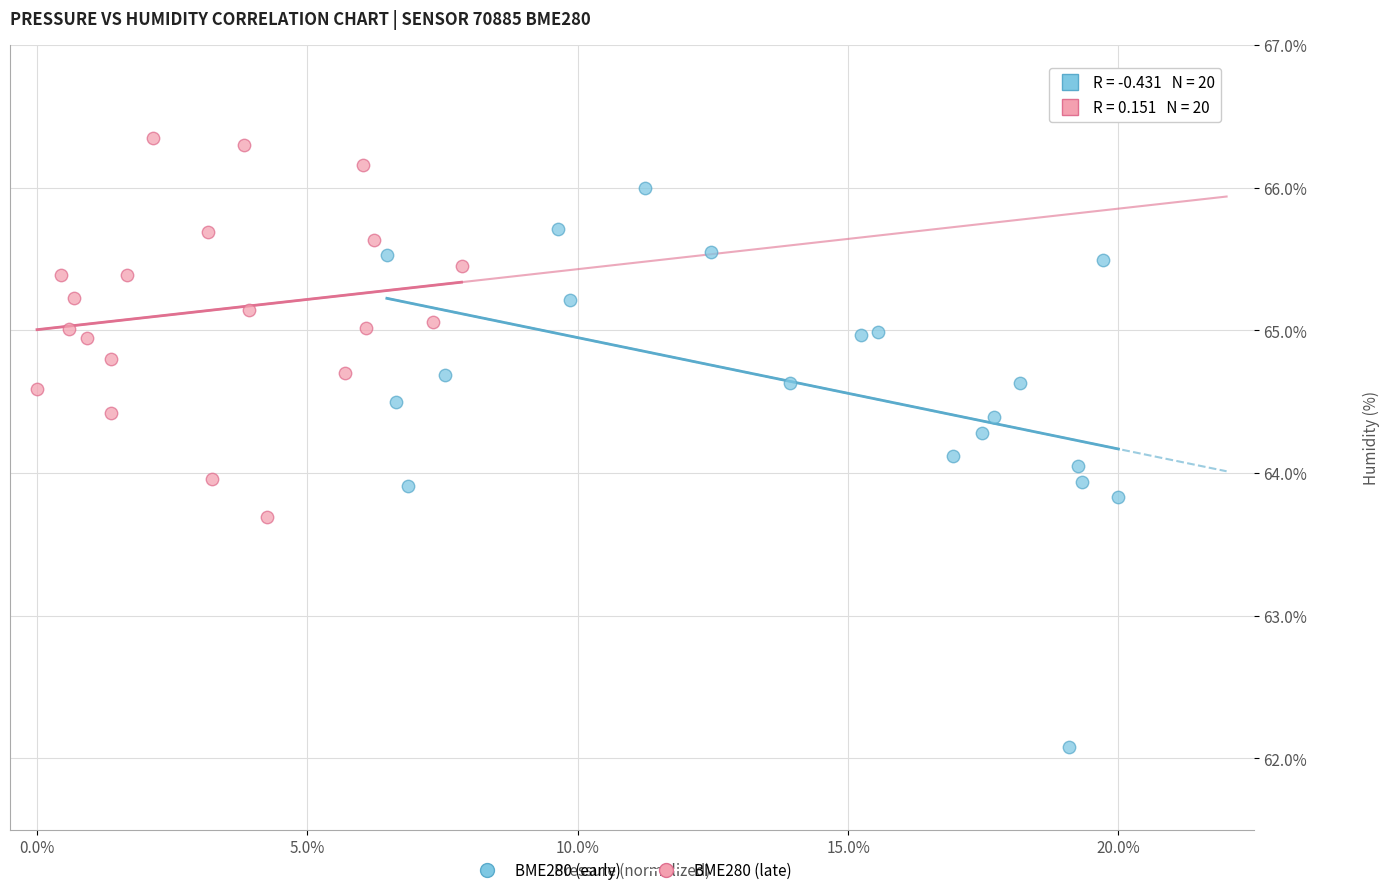

Which series reaches the minimum Y coordinate?

BME280 (early)